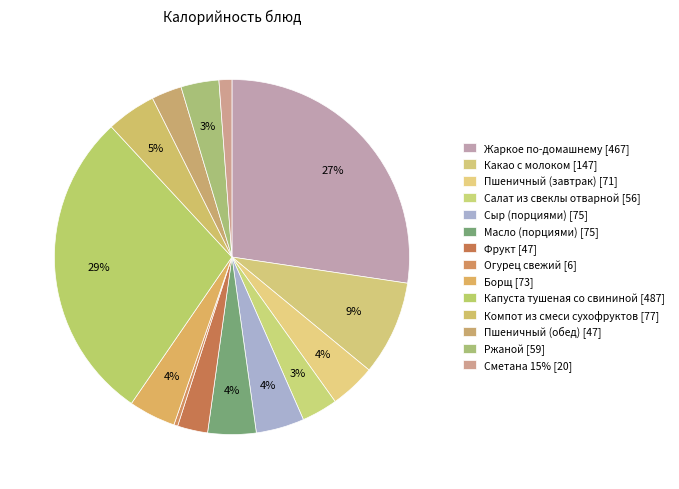

Count the number of slices in the pie.

14